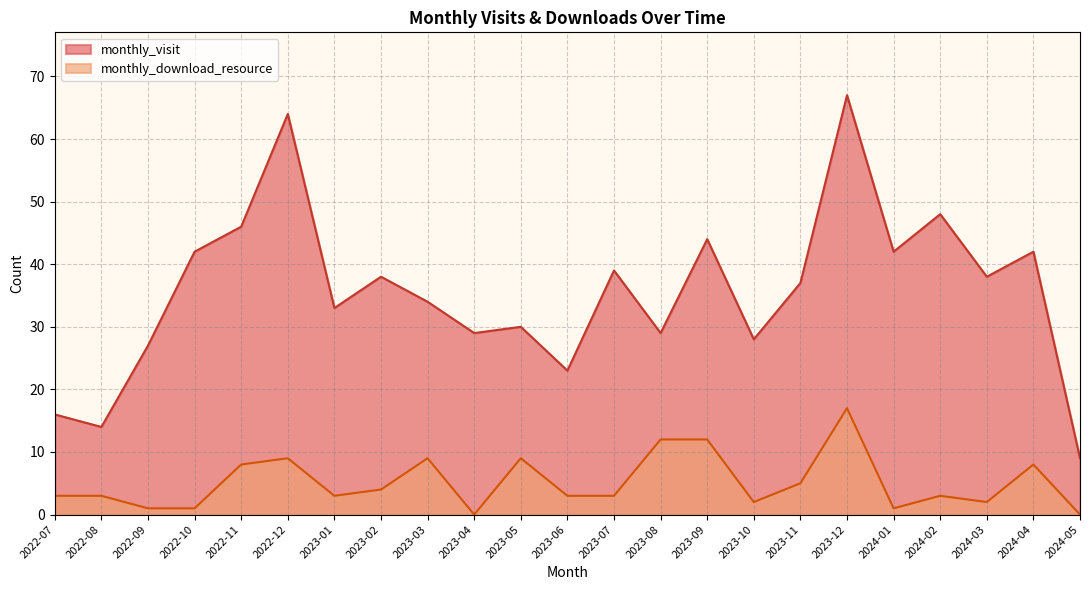

What is the difference between the monthly_visit values at 2023-10 and 2022-12?

36